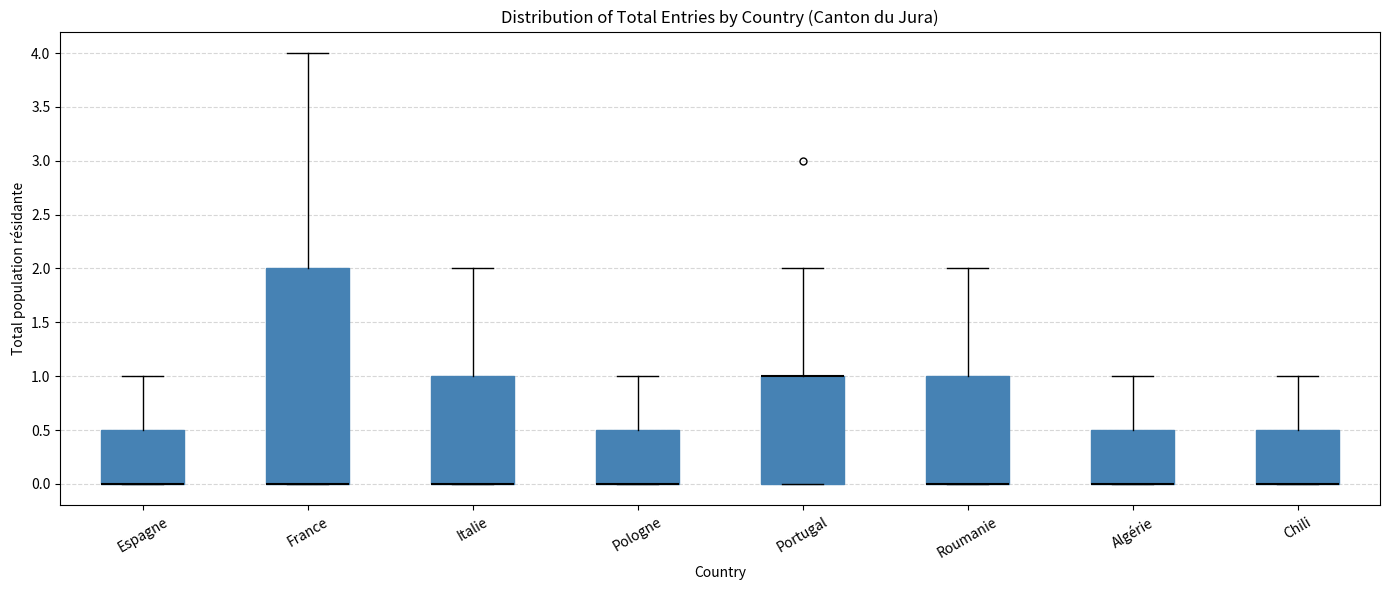

Reading left to right, transcribe this box plot: for each box, give where its median line is, the range the box spans, and where its two whiskers end, as read against the y-axis. The values are not printed on the chart, so give them approximately, as read against the axis.

Espagne: median 0.0 (drawn on the box's lower edge), box 0.0 to 0.5, whiskers 0.0 to 1.0
France: median 0.0 (drawn on the box's lower edge), box 0.0 to 2.0, whiskers 0.0 to 4.0
Italie: median 0.0 (drawn on the box's lower edge), box 0.0 to 1.0, whiskers 0.0 to 2.0
Pologne: median 0.0 (drawn on the box's lower edge), box 0.0 to 0.5, whiskers 0.0 to 1.0
Portugal: median 1.0 (drawn on the box's upper edge), box 0.0 to 1.0, whiskers 0.0 to 2.0
Roumanie: median 0.0 (drawn on the box's lower edge), box 0.0 to 1.0, whiskers 0.0 to 2.0
Algérie: median 0.0 (drawn on the box's lower edge), box 0.0 to 0.5, whiskers 0.0 to 1.0
Chili: median 0.0 (drawn on the box's lower edge), box 0.0 to 0.5, whiskers 0.0 to 1.0